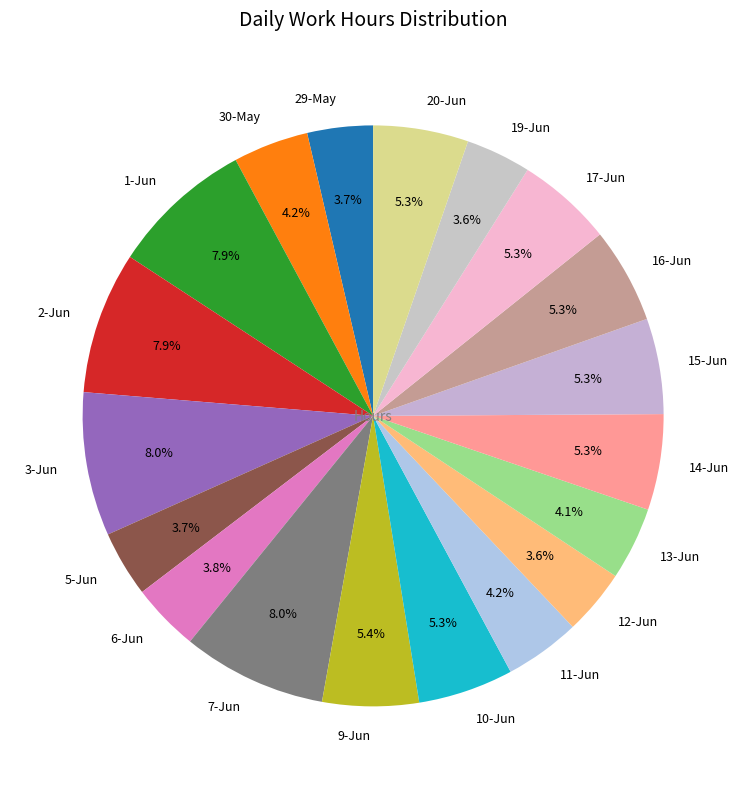

What percentage is the 19-Jun slice, to the nearest percent?

4%